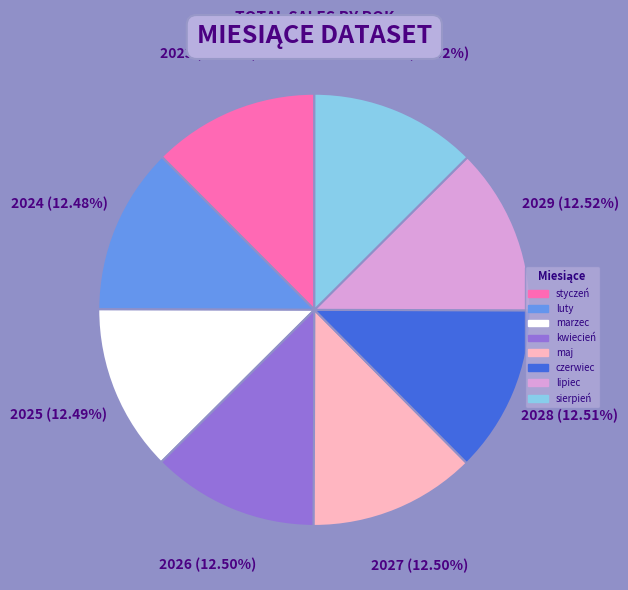

To the nearest percent, what is the combined percentage of sierpień and czerwiec?

25%